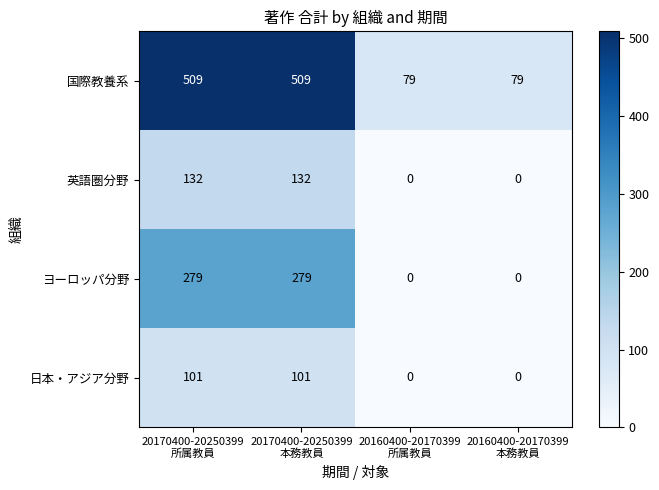

What is the maximum value shown in the chart?

509